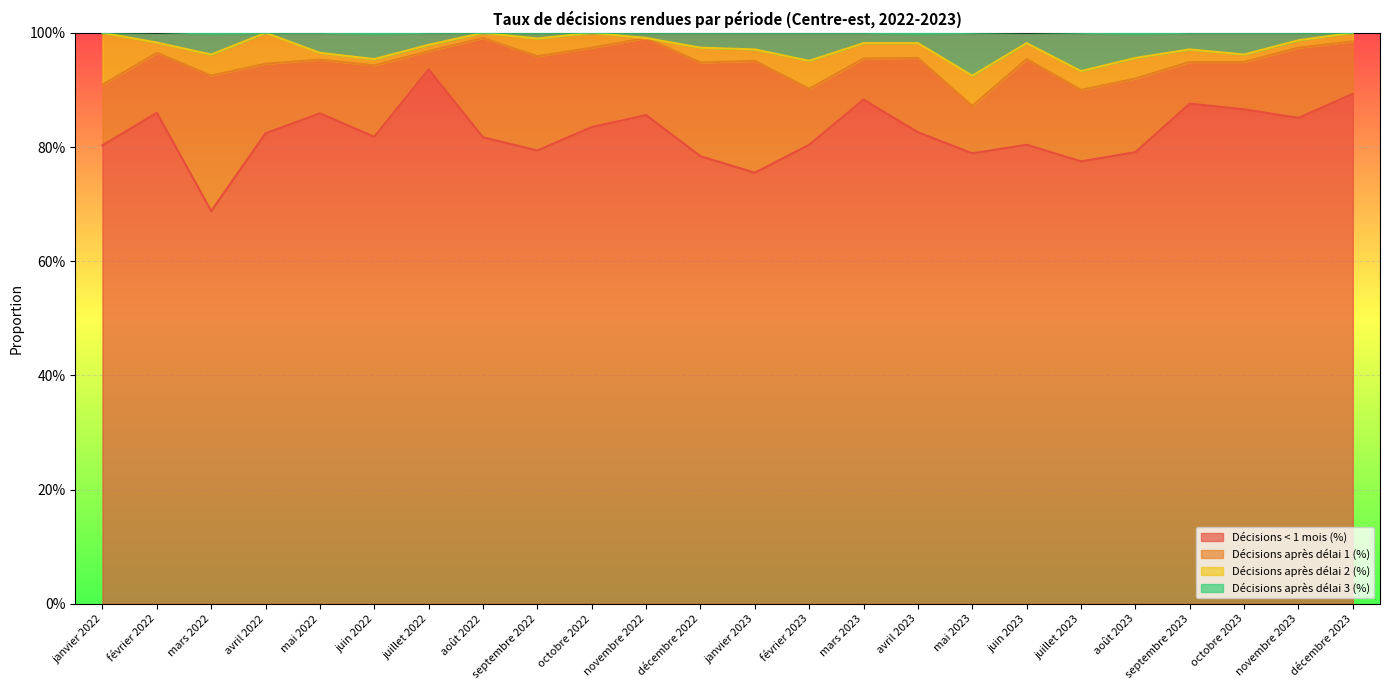

Is it true that Décisions après délai 3 (%) equals 0.2 at janvier 2023?

False